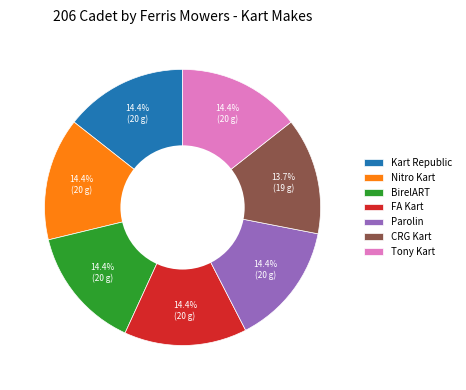

What is the smallest slice in the pie chart?

CRG Kart